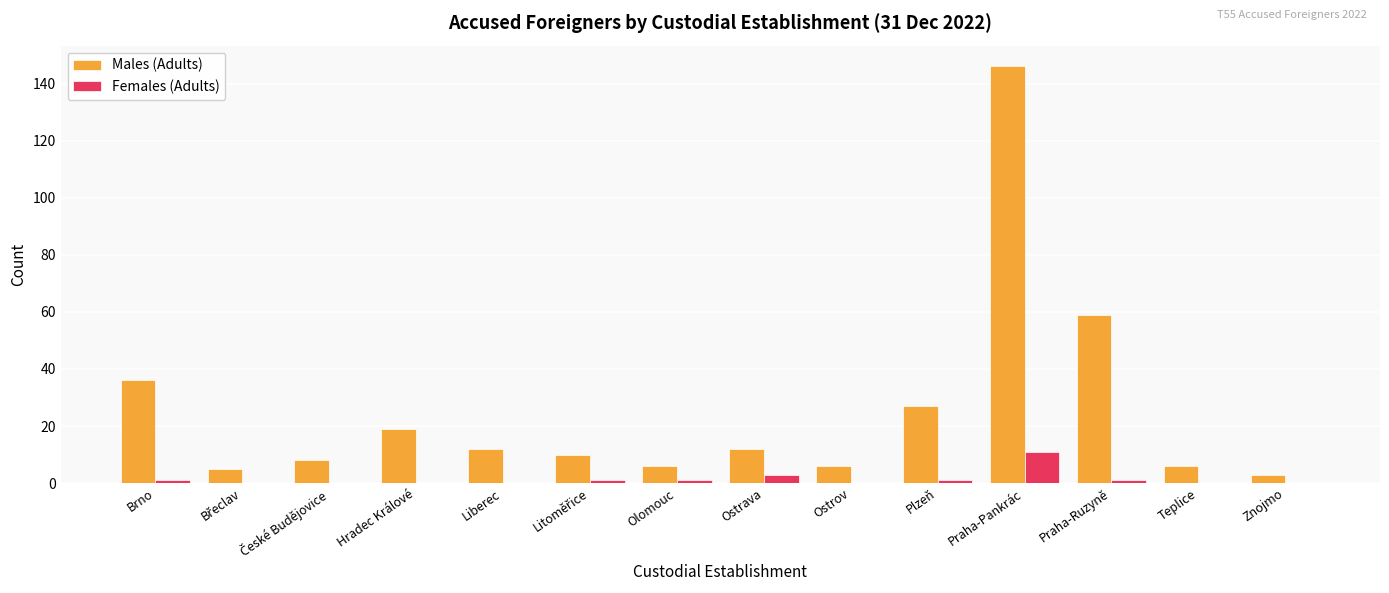

What is the sum of all Females (Adults) values?

19